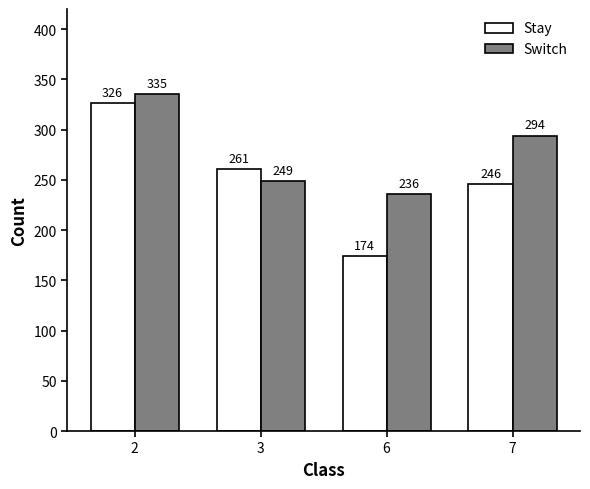

Which series has the widest spread of values?

Stay